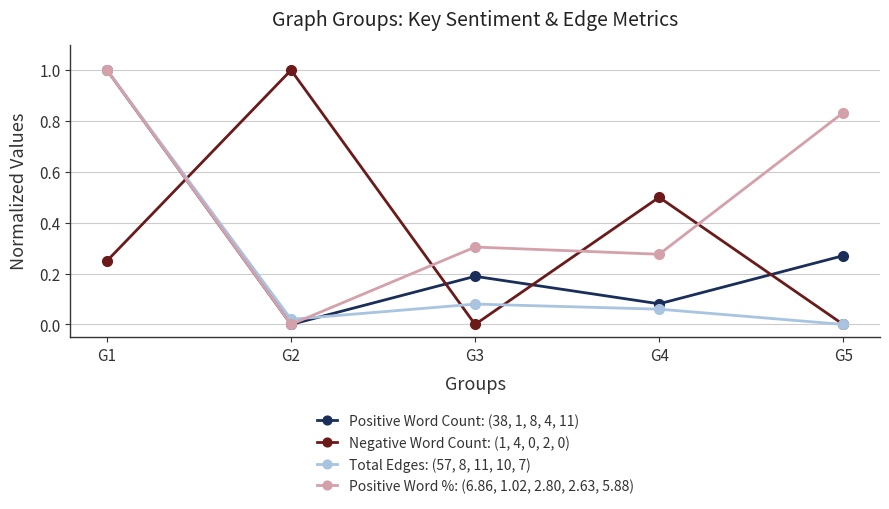

Is the value of Total Edges: (57, 8, 11, 10, 7) at G5 greater than the value of Negative Word Count: (1, 4, 0, 2, 0) at G4?

No